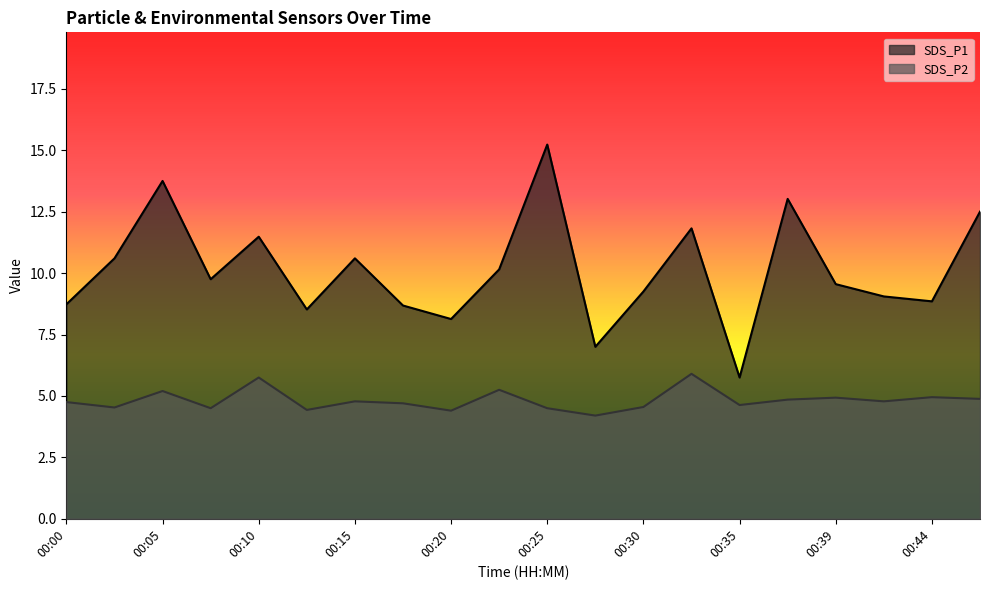

Reading right to left, transcribe all the data shown in this chart.

SDS_P1: 12.5	8.8	9.1	9.6	13.0	5.8	11.8	9.2	7.0	15.2	10.2	8.1	8.7	10.6	8.5	11.5	9.8	13.8	10.6	8.7
SDS_P2: 4.9	5.0	4.8	4.9	4.8	4.6	5.9	4.5	4.2	4.5	5.2	4.4	4.7	4.8	4.4	5.8	4.5	5.2	4.5	4.8